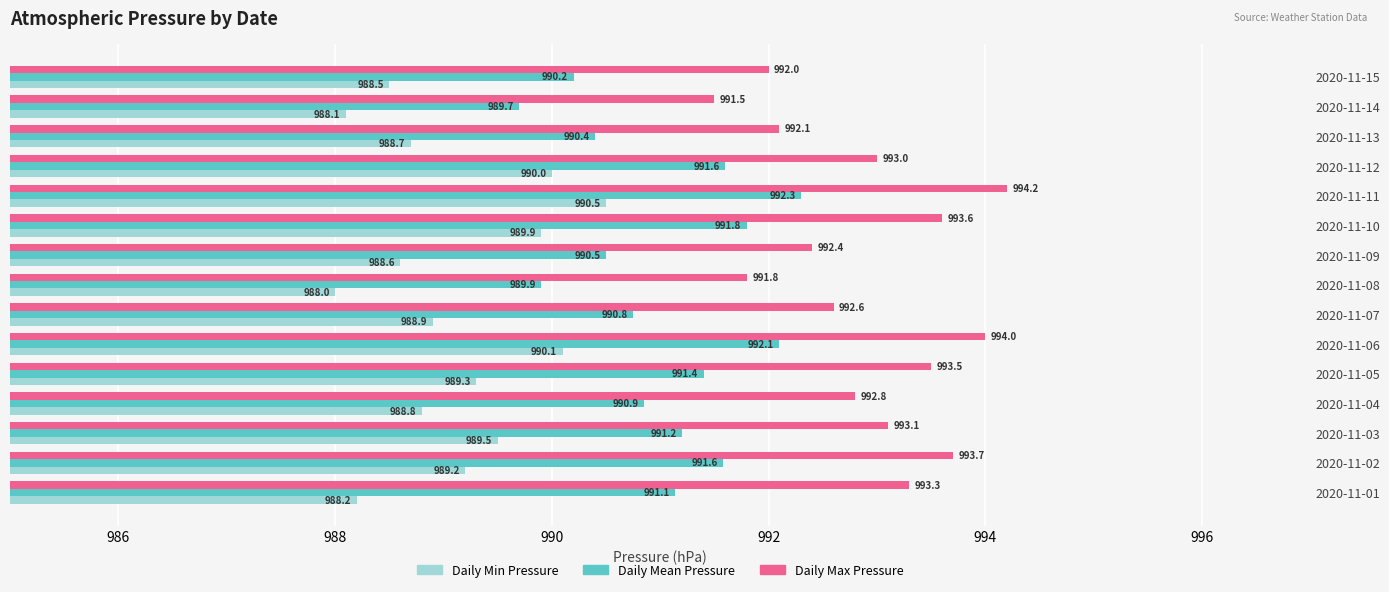

Which series changed the most between 2020-11-02 and 2020-11-12?

Daily Min Pressure